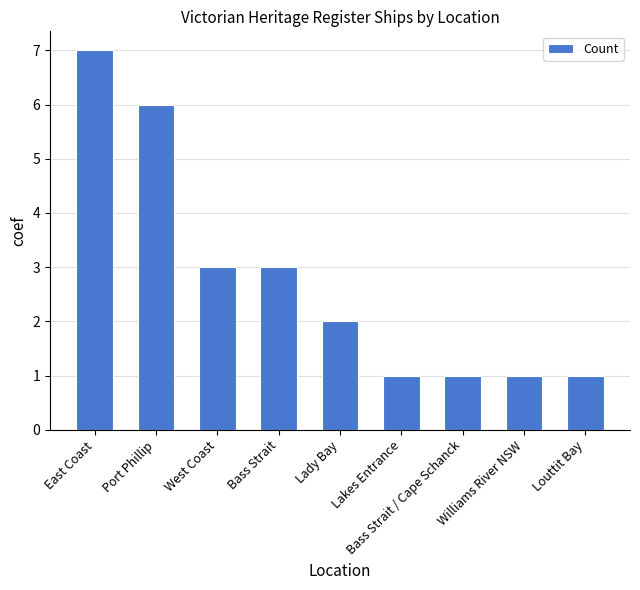

What is the sum of the values at Bass Strait / Cape Schanck and Port Phillip?

7